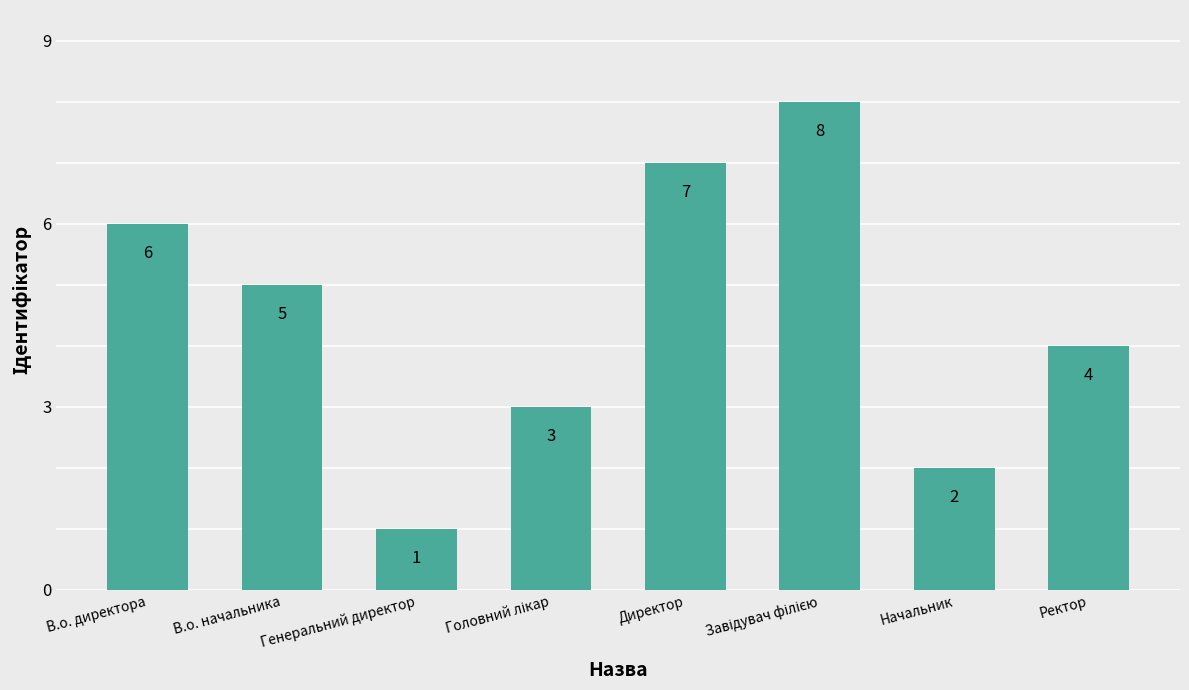

Which label corresponds to the smallest value in the chart?

Генеральний директор